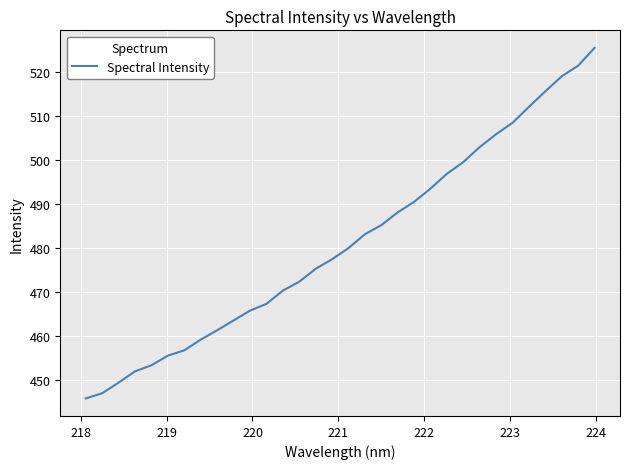

What is the difference between the maximum and minimum values?

79.7